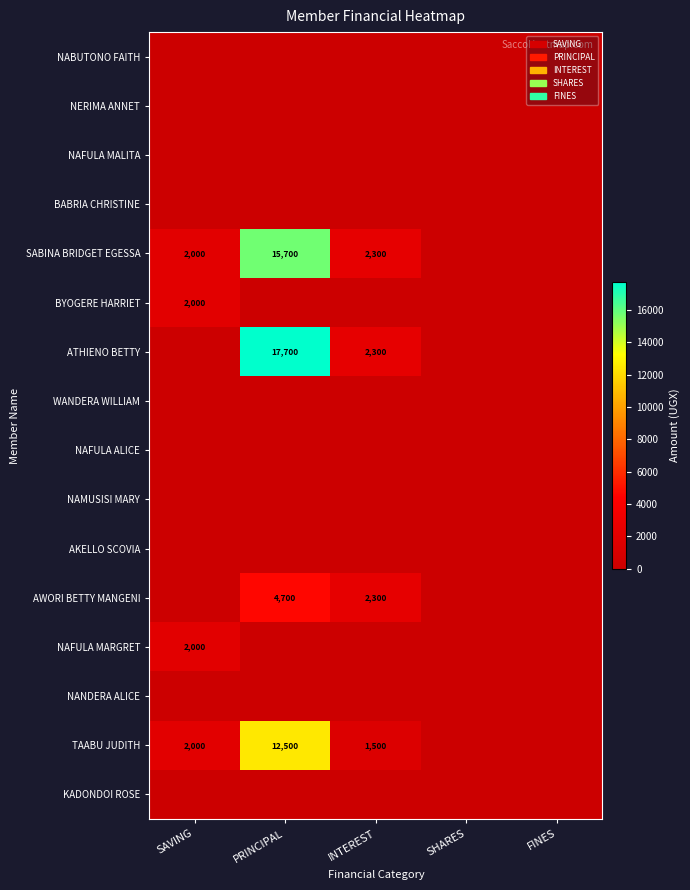

What is the spread (max minus min) of values at INTEREST?

2300